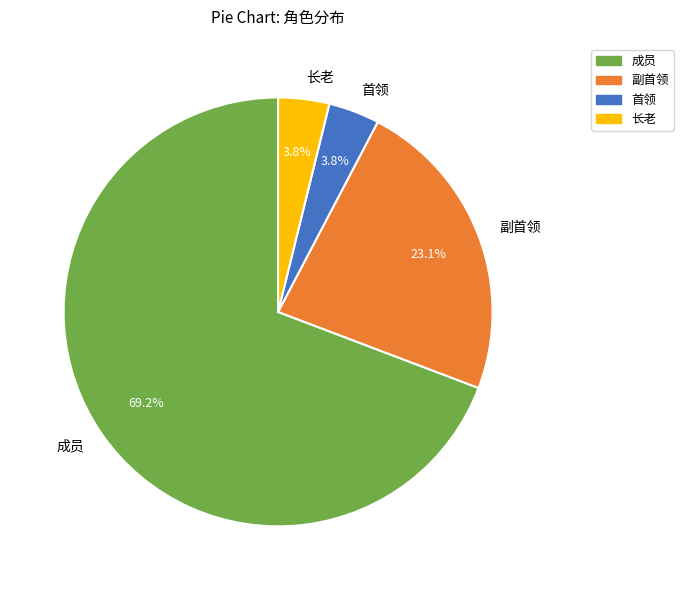

How many segments does this pie chart have?

4